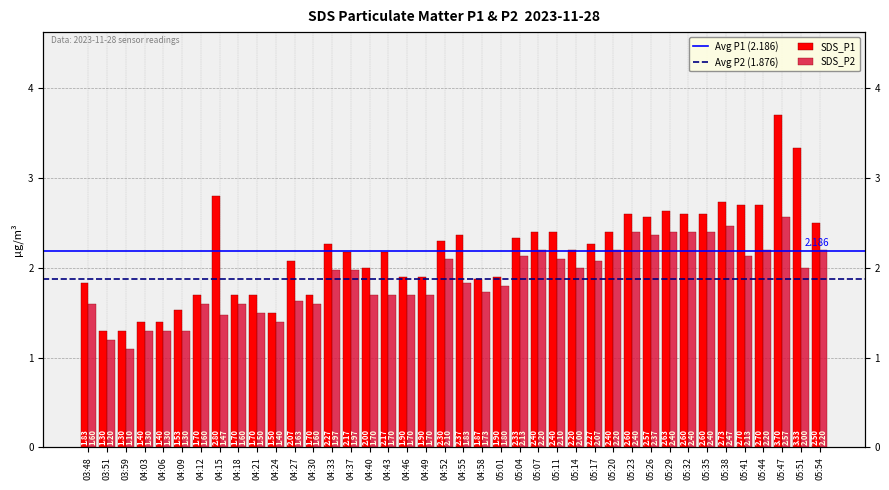

What is the label of the 12th bar from the left?

04:27